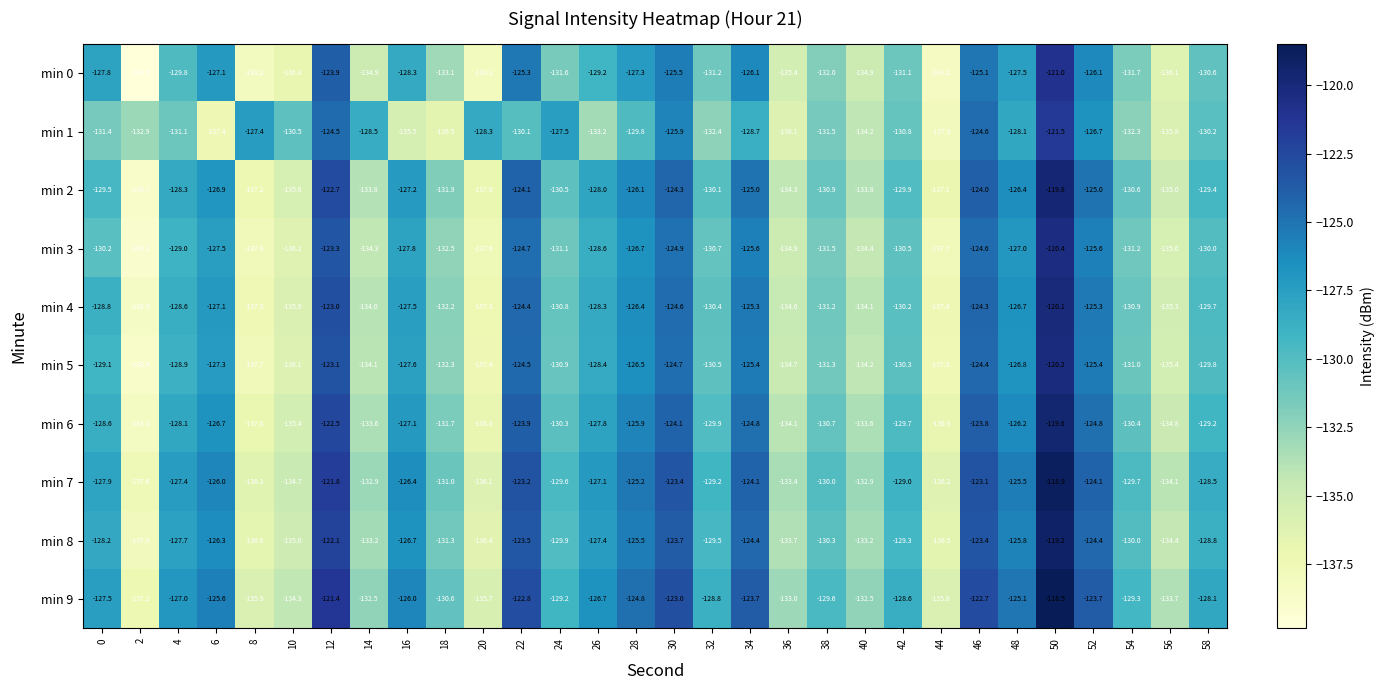

What is the difference between the second highest and second lowest values in the min 6 series?

14.5